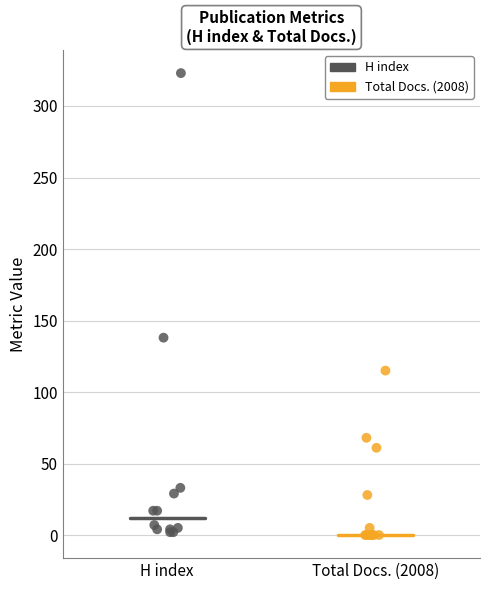

Which series contains the highest Y value?

H index